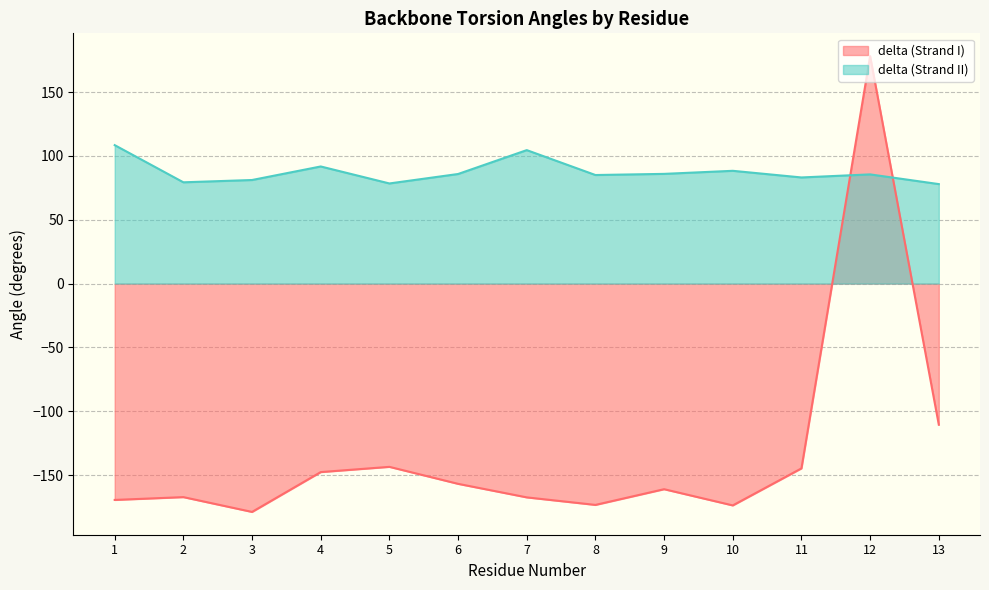

What is the maximum value for delta (Strand II)?

108.4